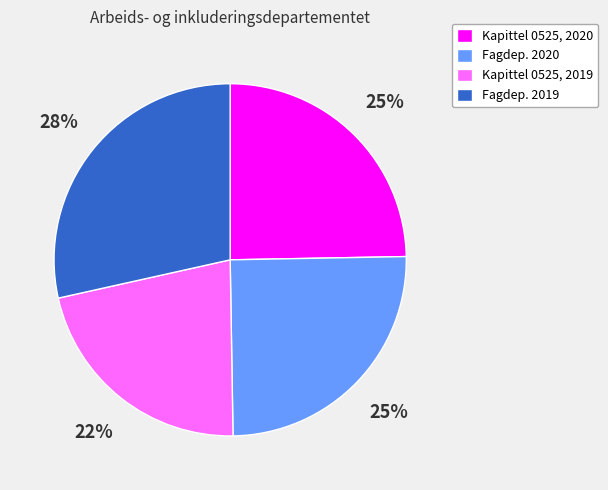

What is the largest slice in the pie chart?

Fagdep. 2019